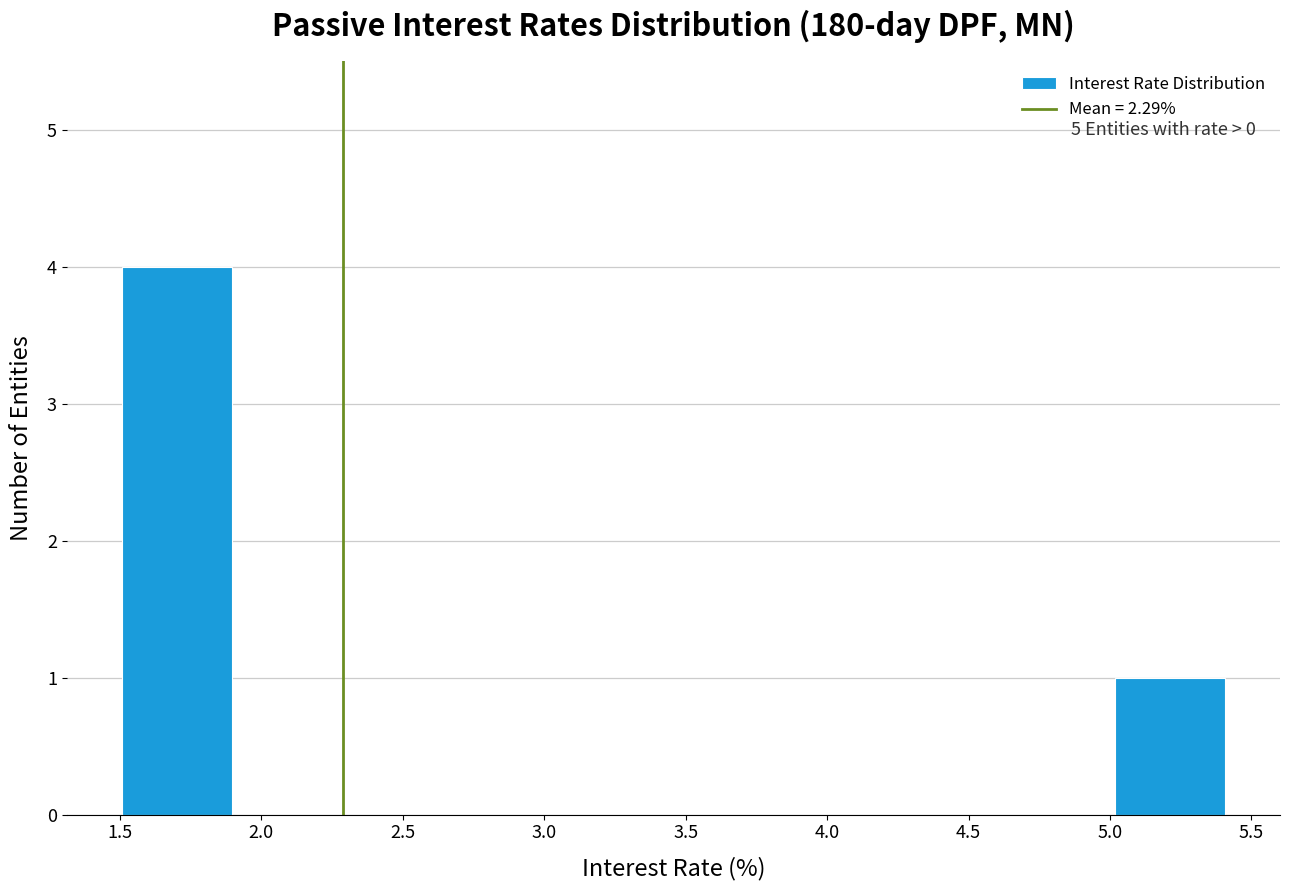

Over which range of the x-axis is the bar tallest?

1.50 to 1.90